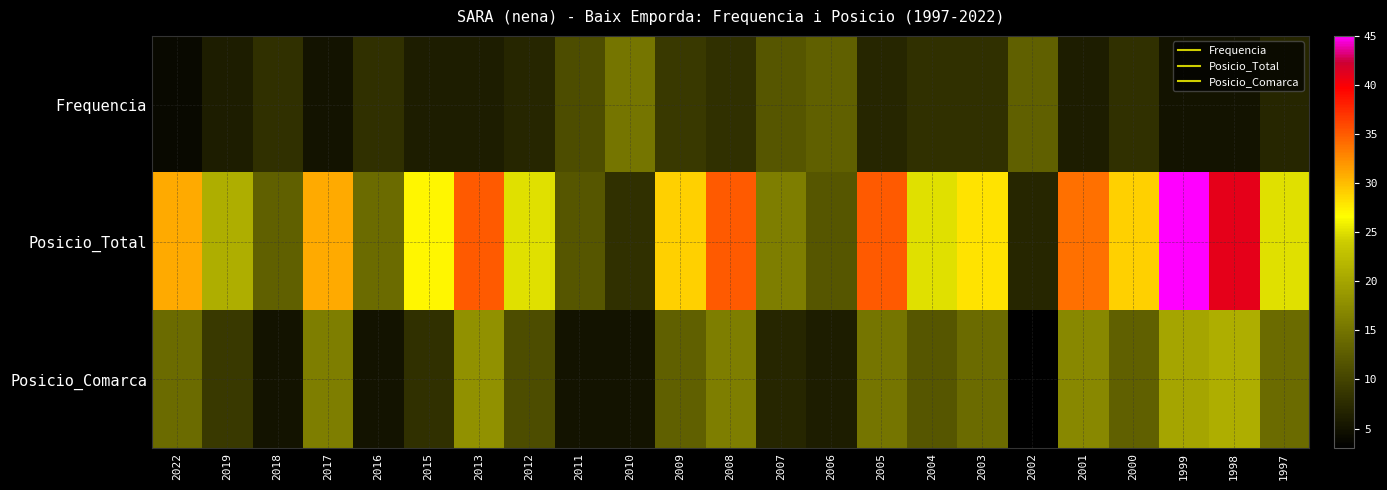

Which series has the widest spread of values?

Posicio_Total